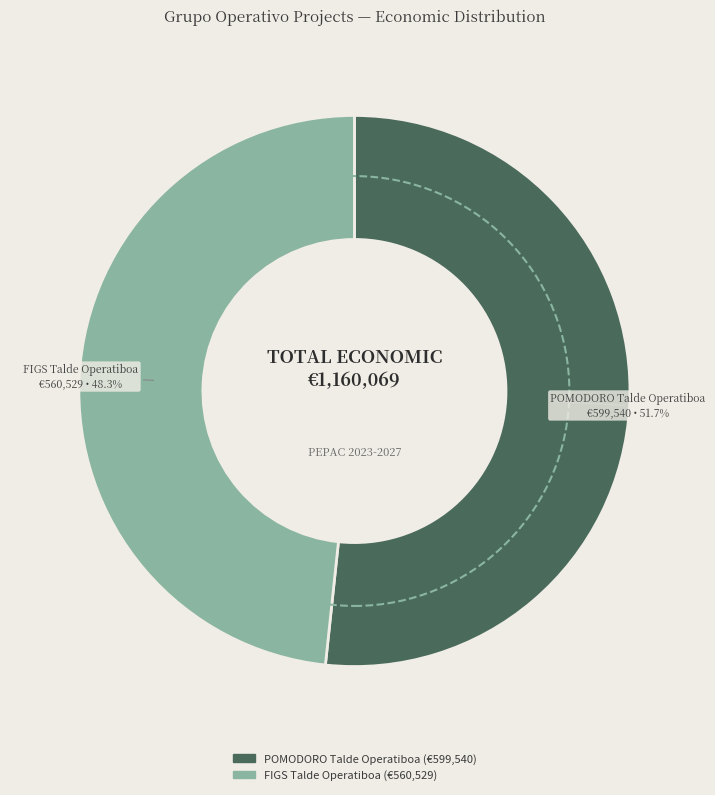

What is the ratio of the value at POMODORO Talde Operatiboa to the value at FIGS Talde Operatiboa?

1.1